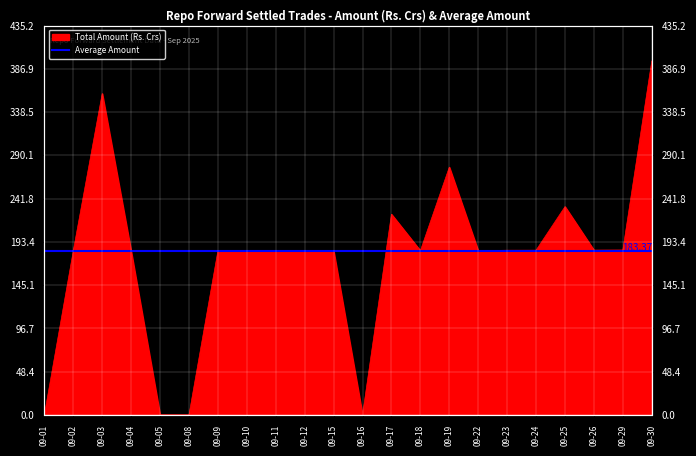

How many data points are less than 183?

4